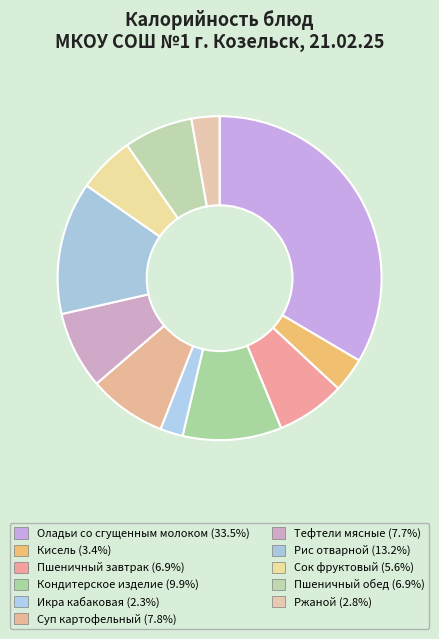

How many segments does this pie chart have?

11